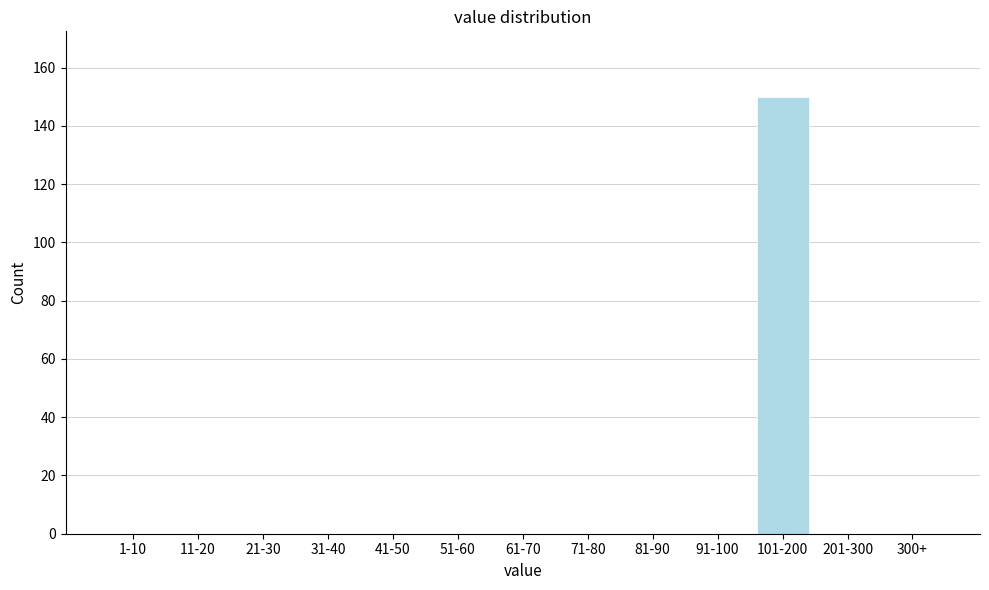

Reading left to right, extract all data points from this chart.

1-10=0	11-20=0	21-30=0	31-40=0	41-50=0	51-60=0	61-70=0	71-80=0	81-90=0	91-100=0	101-200=150	201-300=0	300+=0